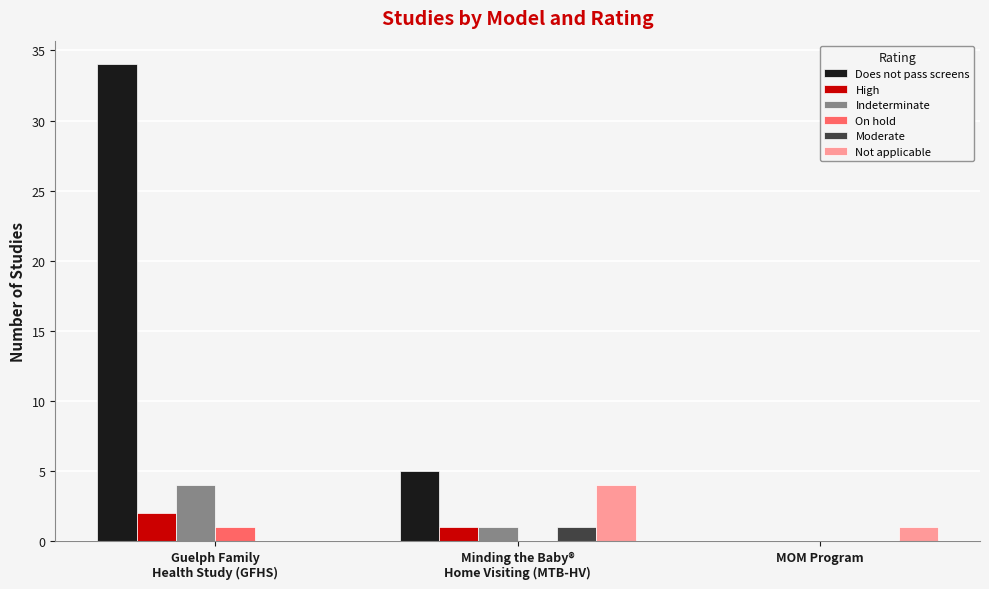

Where is Not applicable nearest to the value 2?

MOM Program